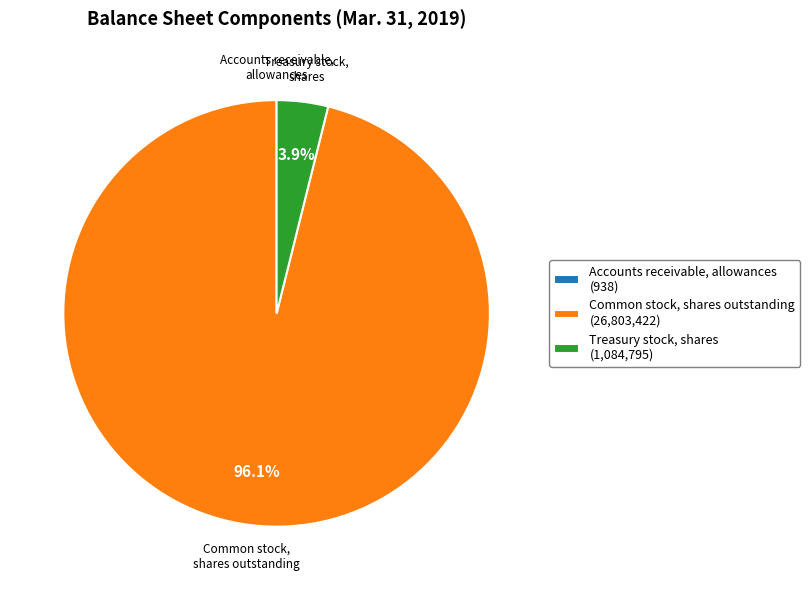

To the nearest percent, what portion does Treasury stock, shares represent?

4%